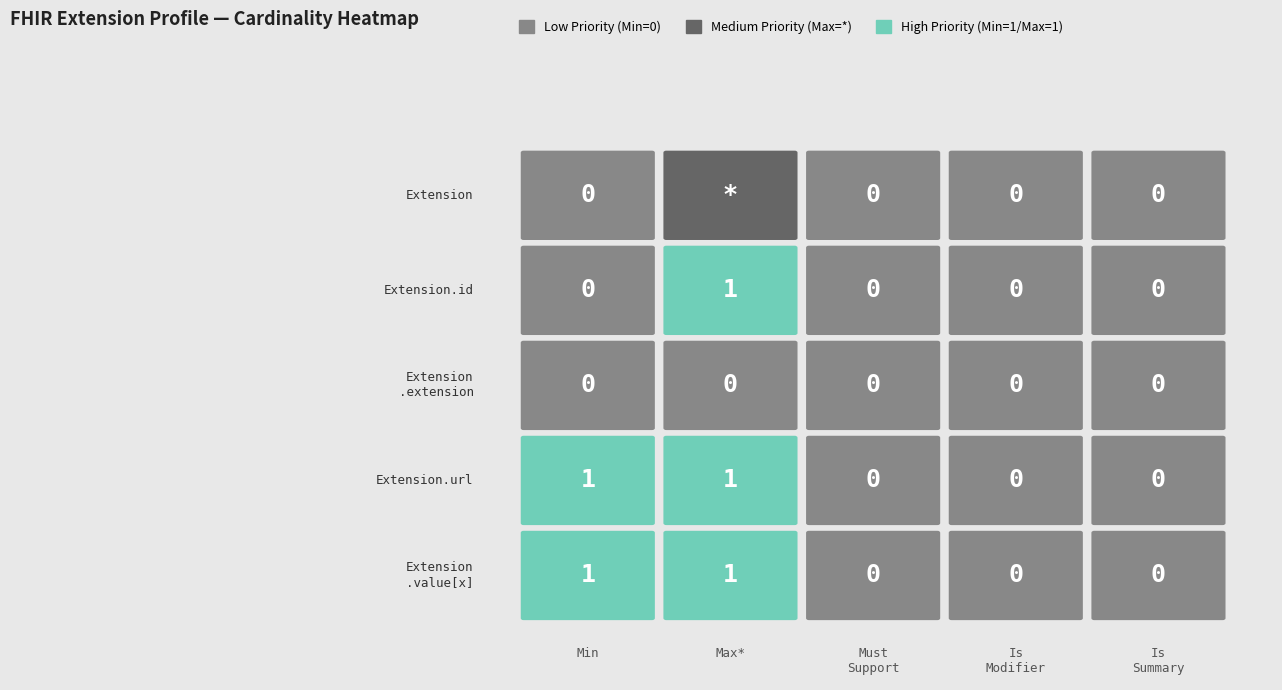

The value of Extension.value[x] at Extension.value[x] is 2. True or false?

False